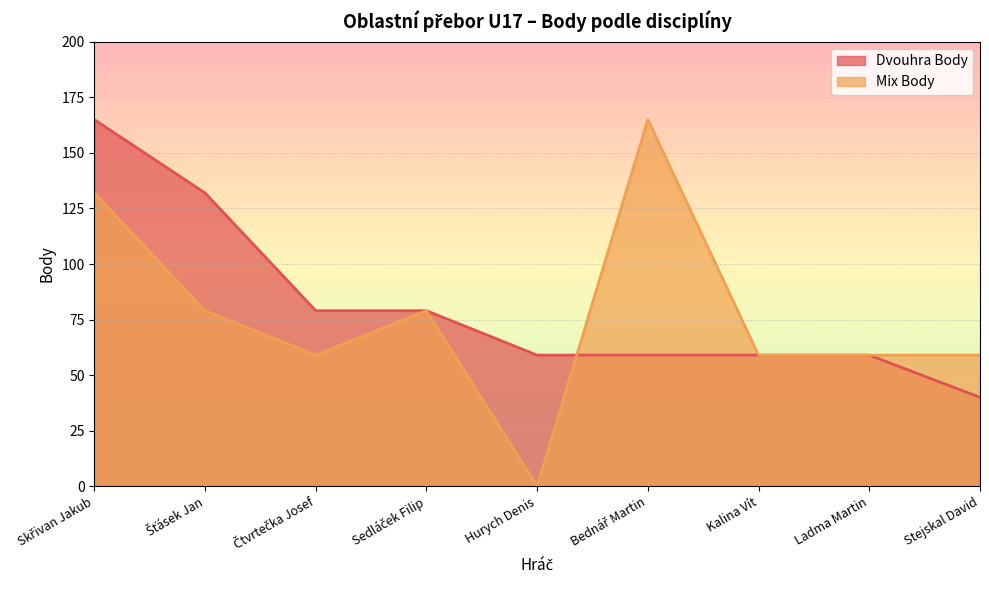

What is the lowest value of the Dvouhra Body series?

40